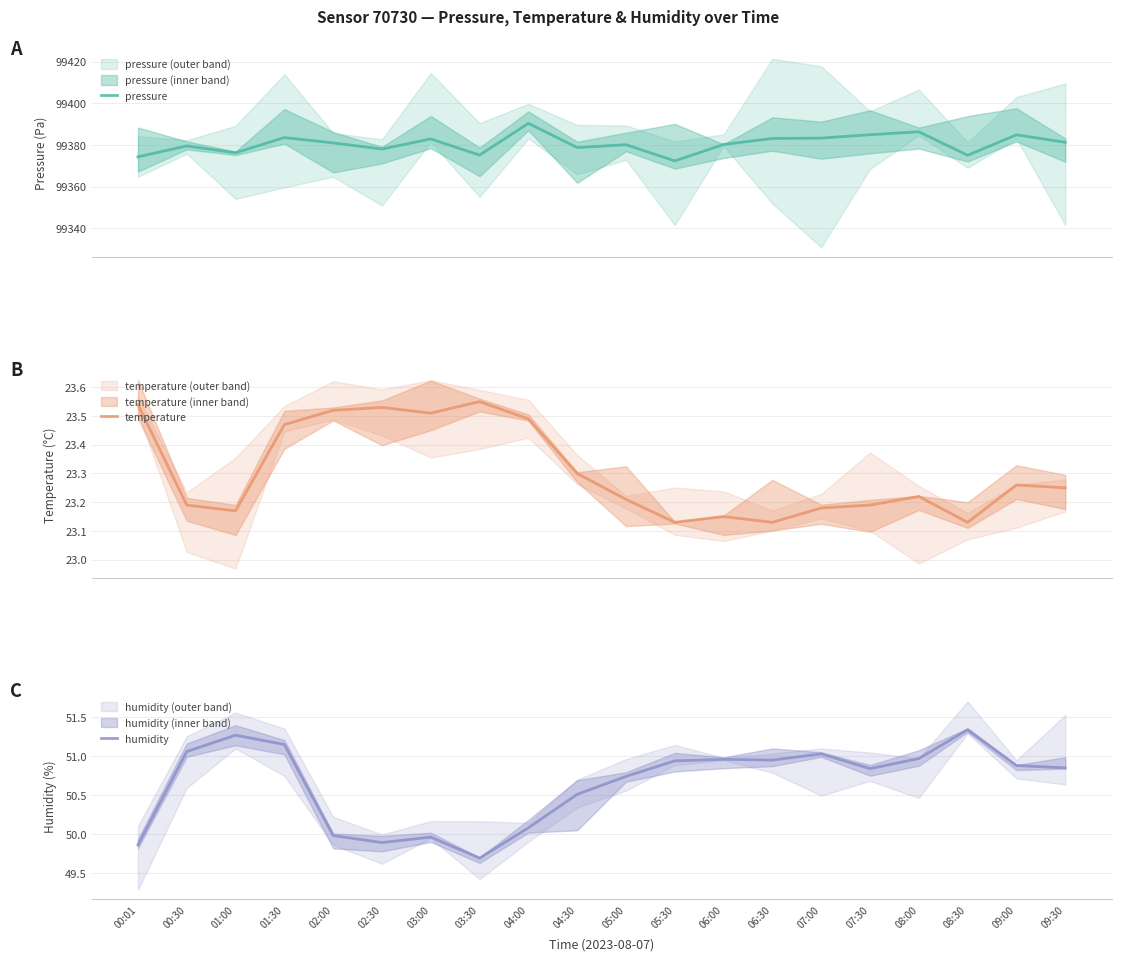

True or false: pressure and humidity cross at least once.

False